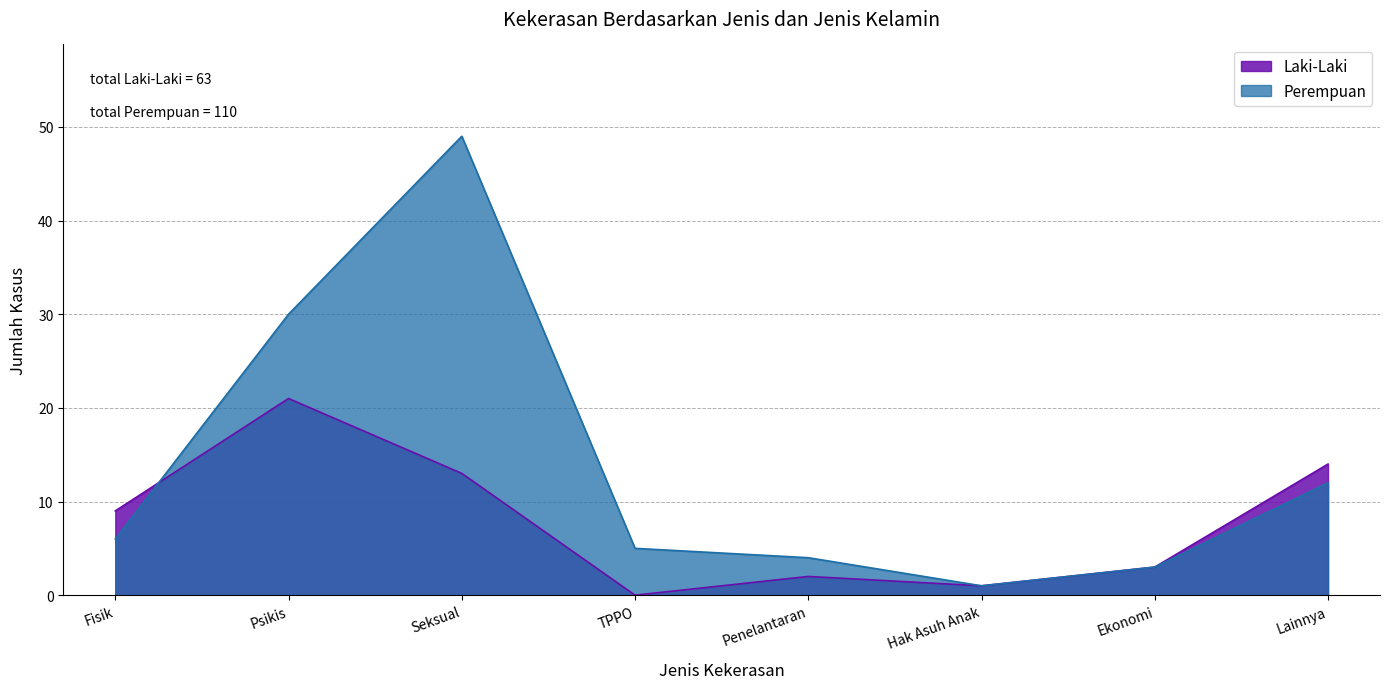

At Hak Asuh Anak, list the series in order from smallest to largest.

Laki-Laki, Perempuan